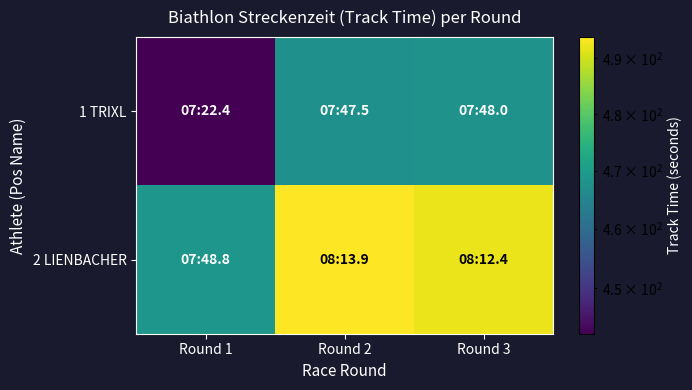

Reading left to right, transcribe all the data shown in this chart.

1 TRIXL: Round 1=442.4	Round 2=467.5	Round 3=468.0
2 LIENBACHER: Round 1=468.8	Round 2=493.9	Round 3=492.4